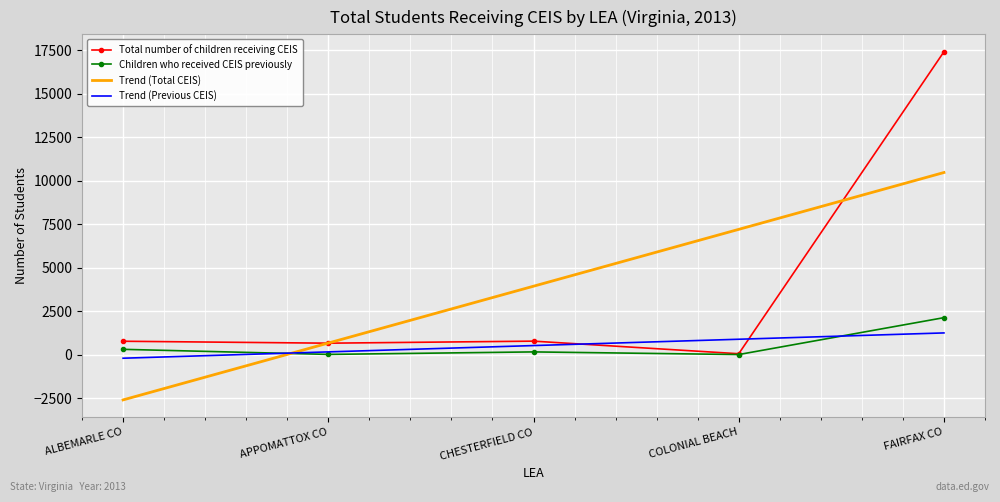

What is the difference between the second highest and minimum values in the Trend (Total CEIS) series?

9812.7